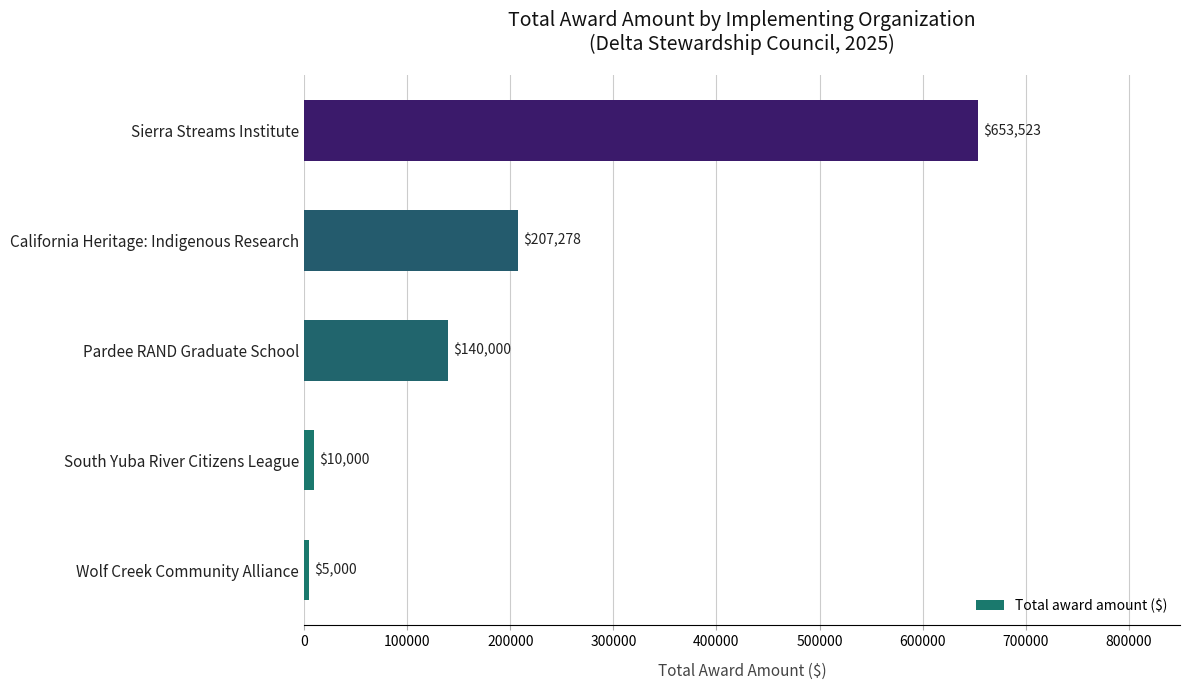

How many values are below 140000?

2